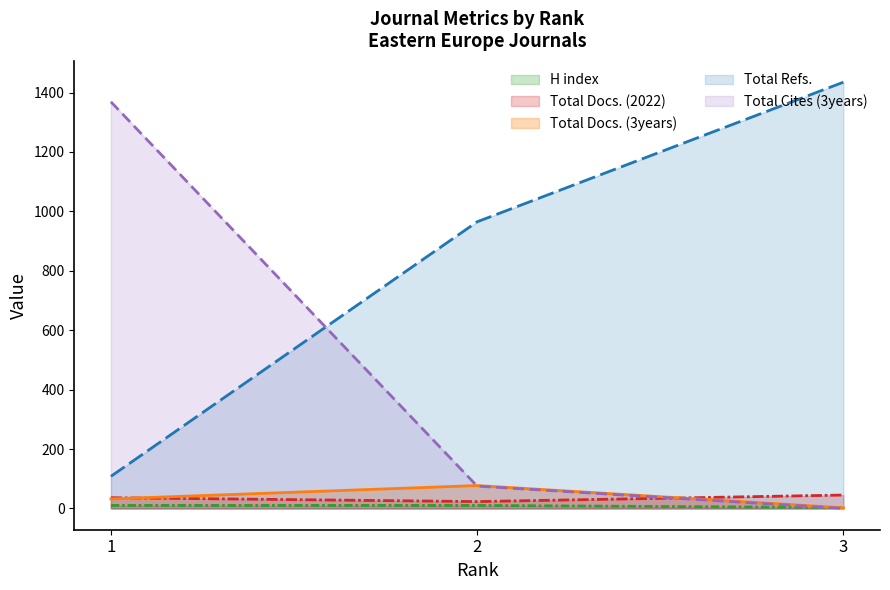

Is it true that Total Docs. (2022) equals 23 at 2?

True